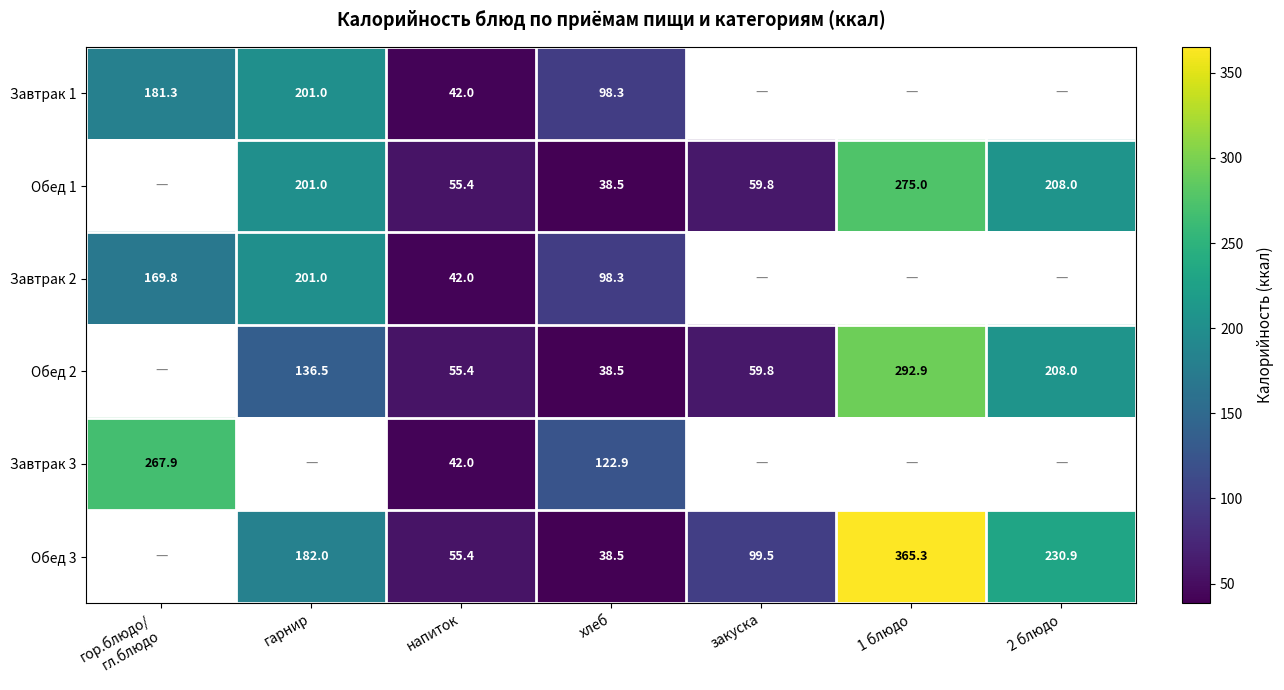

At which label does Завтрак 2 reach its minimum?

напиток